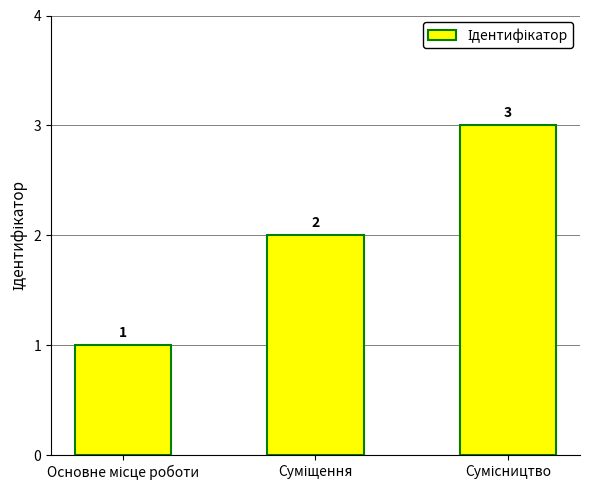

What is the sum of all values?

6